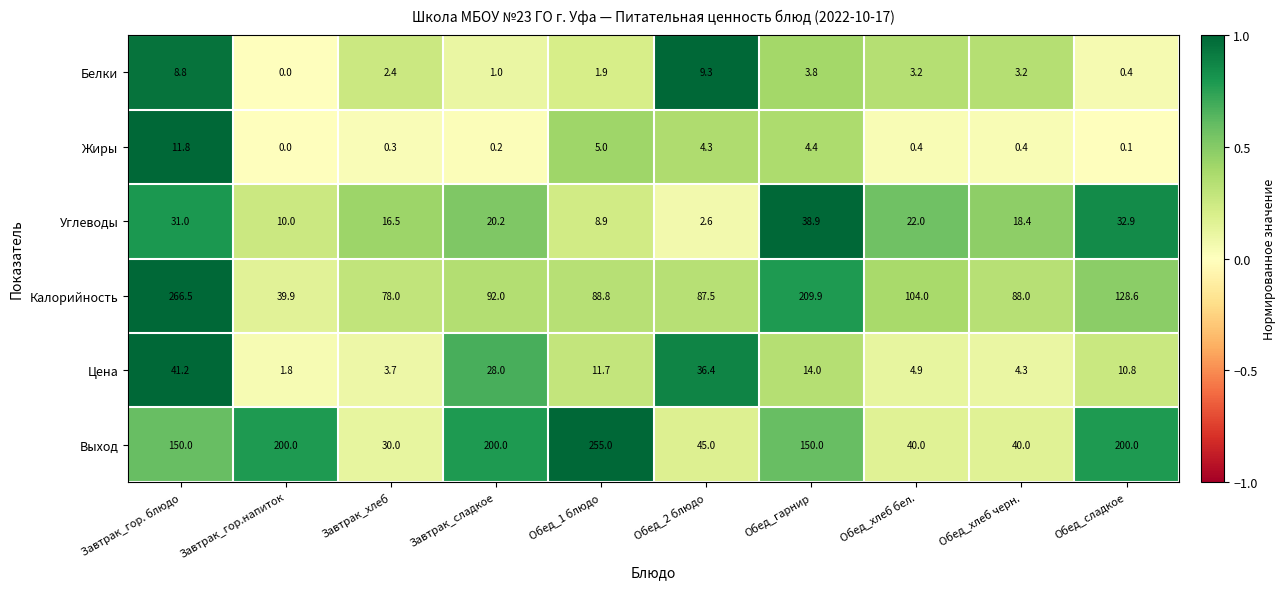

Rank the series by their maximum value, from highest to lowest.

Калорийность, Выход, Цена, Углеводы, Жиры, Белки